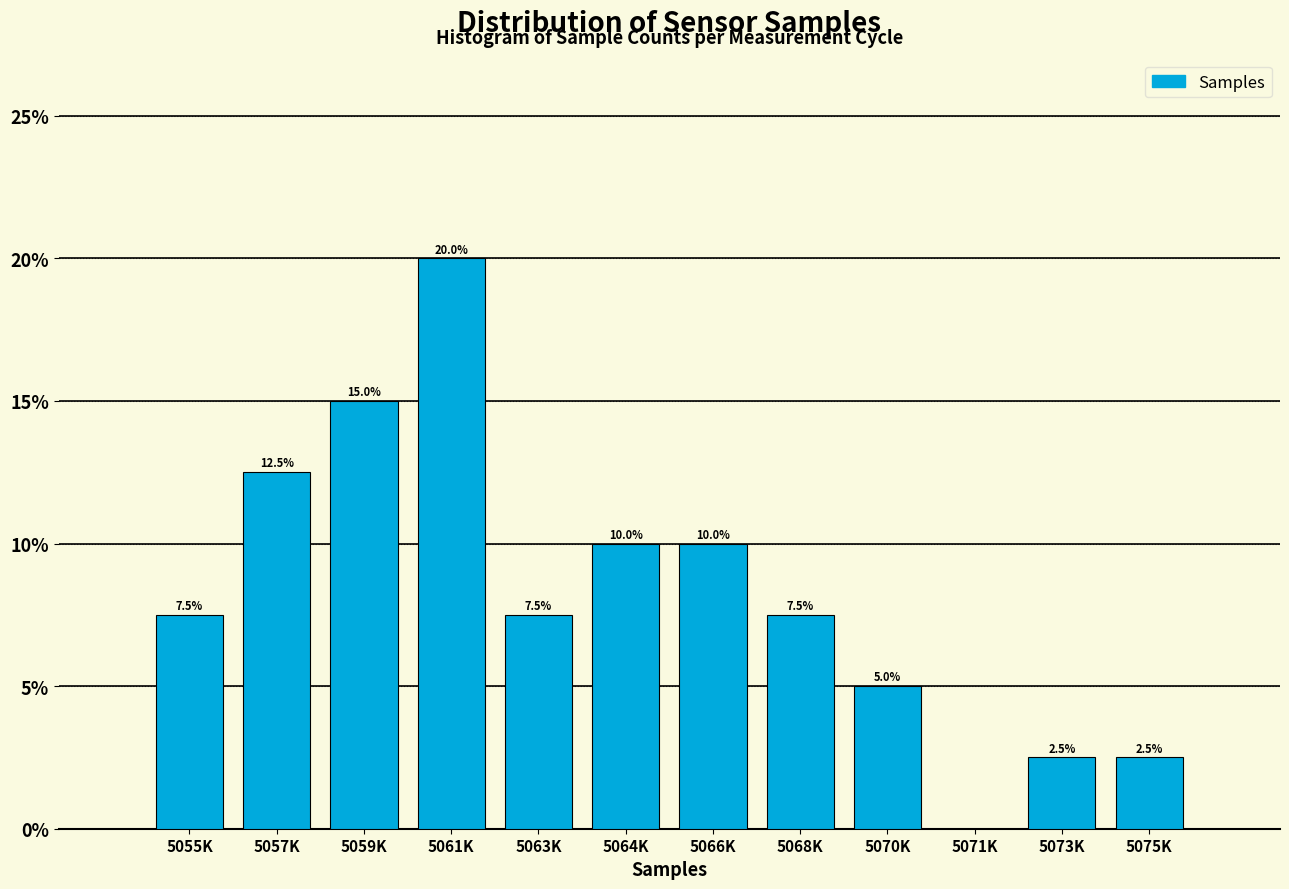

Reading left to right, what are all the values shown in this chart?

5055K=7.5	5057K=12.5	5059K=15.0	5061K=20.0	5063K=7.5	5064K=10.0	5066K=10.0	5068K=7.5	5070K=5.0	5071K=0.0	5073K=2.5	5075K=2.5